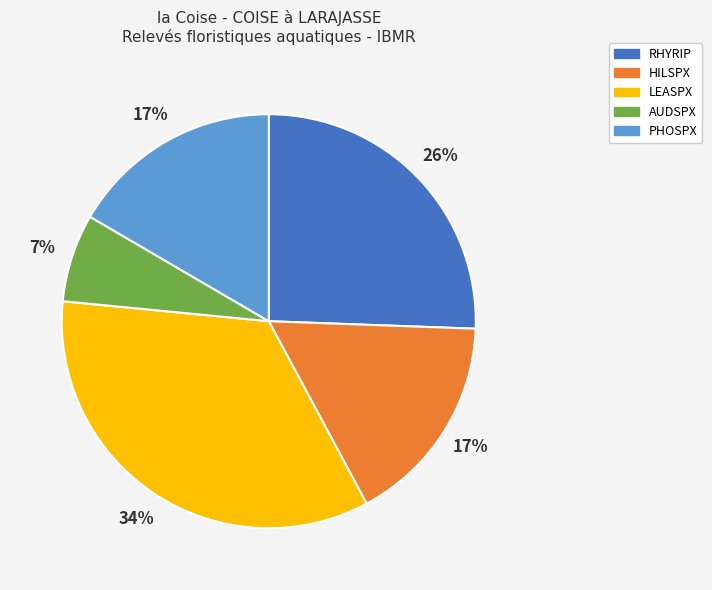

What is the largest slice in the pie chart?

LEASPX